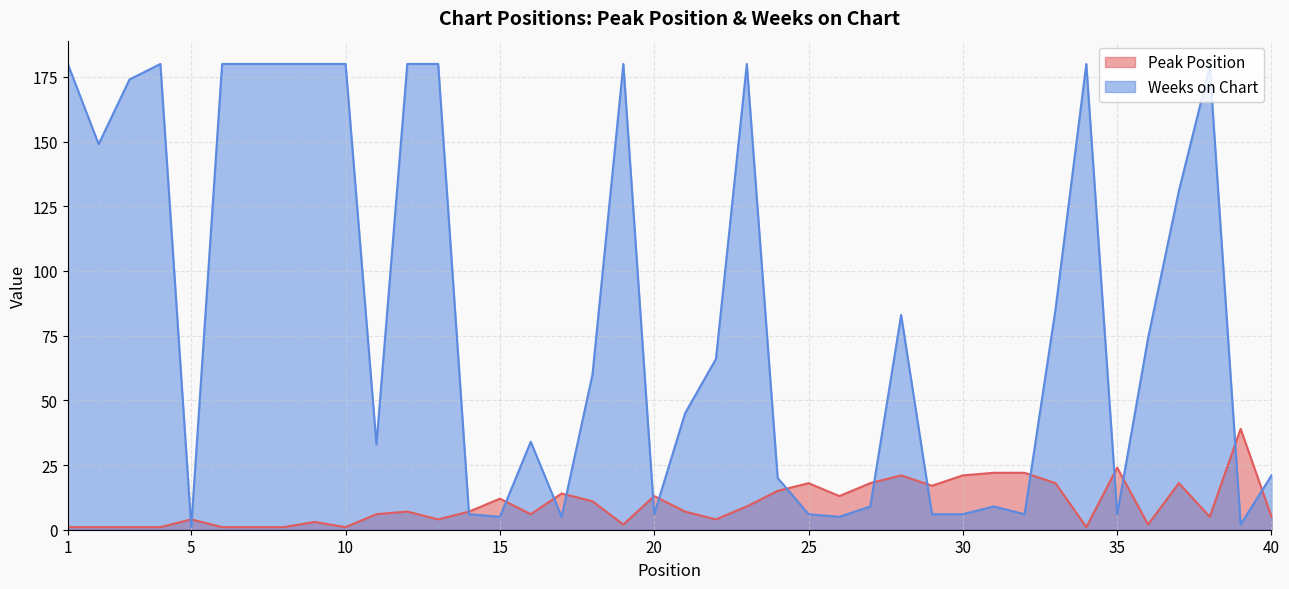

List the labels in order of Peak Position value, smallest first.

1, 2, 3, 4, 6, 7, 8, 10, 34, 19, 36, 9, 5, 13, 22, 38, 40, 11, 16, 12, 14, 21, 23, 18, 15, 20, 26, 17, 24, 29, 25, 27, 33, 37, 28, 30, 31, 32, 35, 39